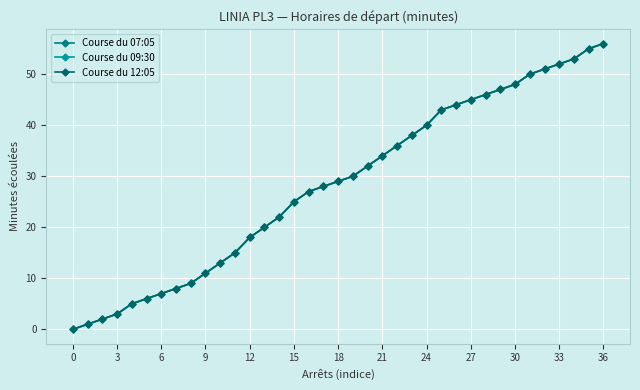

True or false: Course du 12:05 has more than 2 interior local peaks.

False